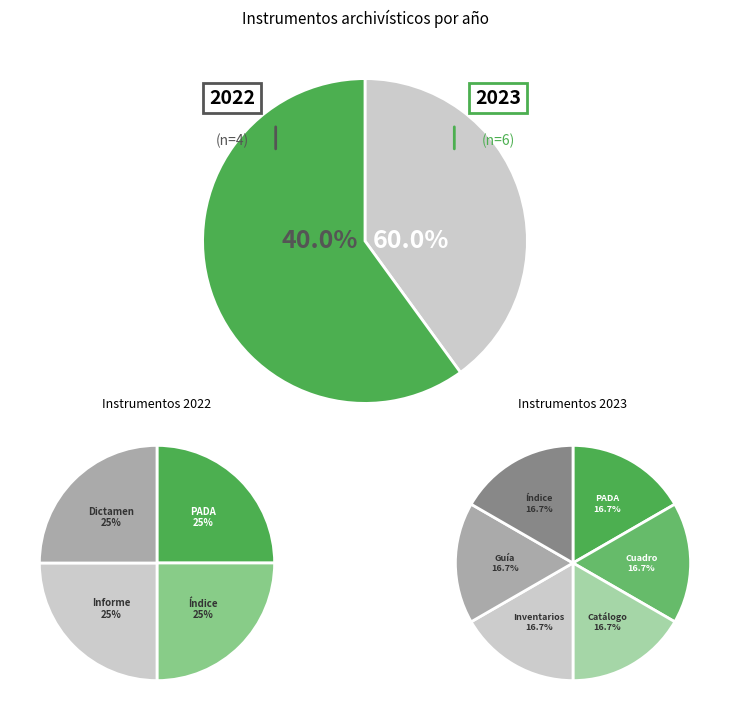

Does Informe anual de cumplimiento represent more than half of the total?

No